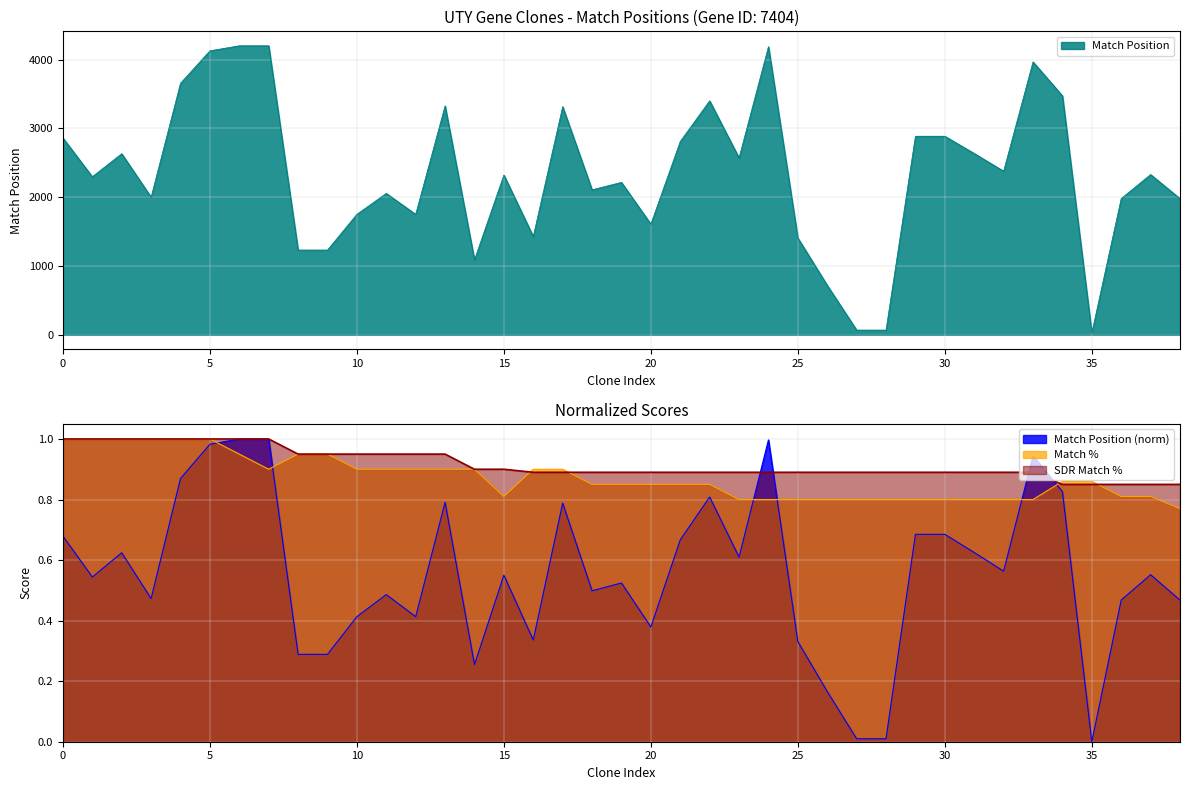

What is the greatest value displayed?

4202.0